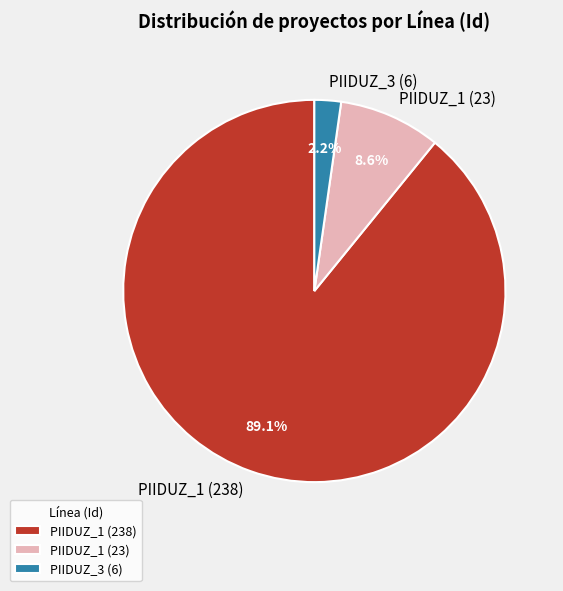

What is the ratio of the value at PIIDUZ_3 (6) to the value at PIIDUZ_1 (23)?

0.3